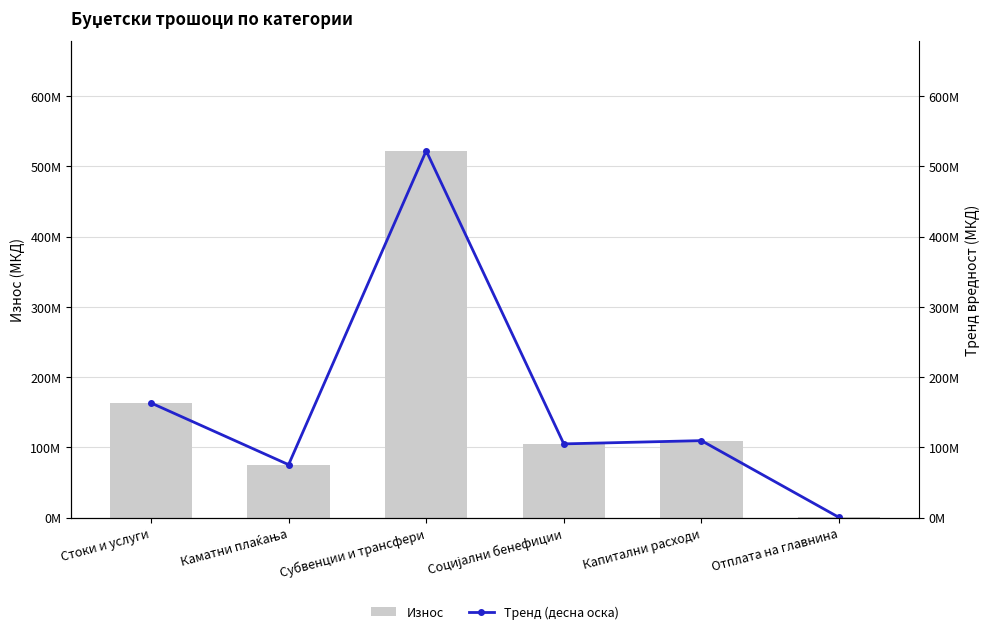

What is the total value across all series at Субвенции и трансфери?

1044084842